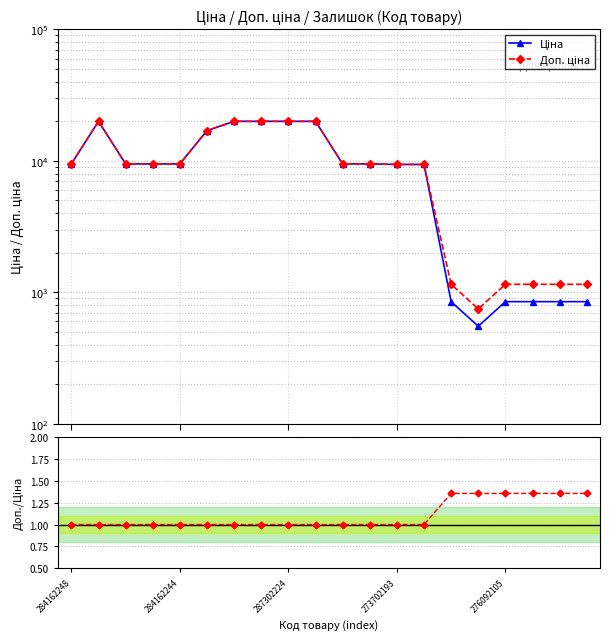

Is it true that Ціна equals 848.4 at 18?

True